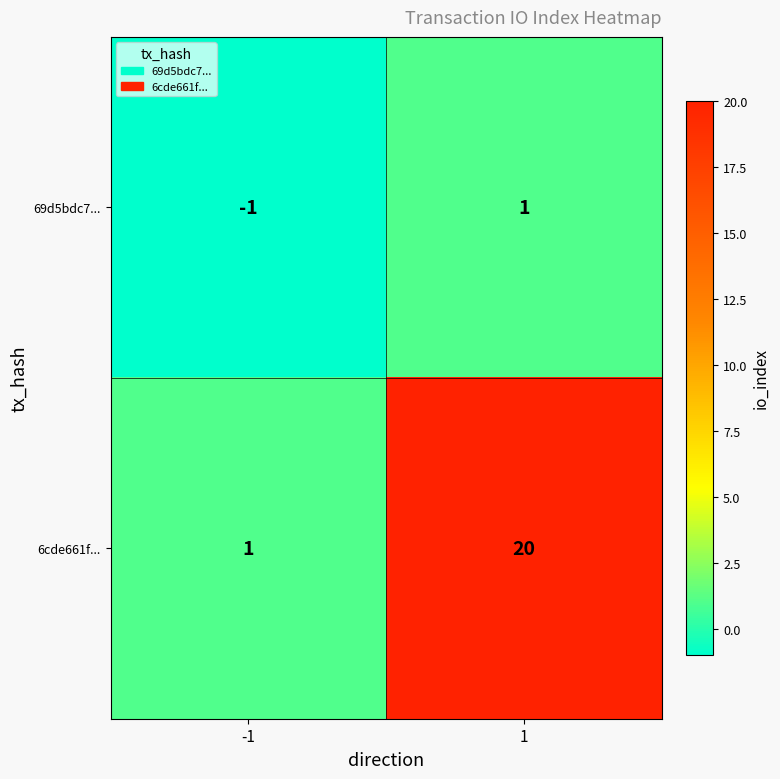

The value of 69d5bdc7... at -1 is -1. True or false?

True